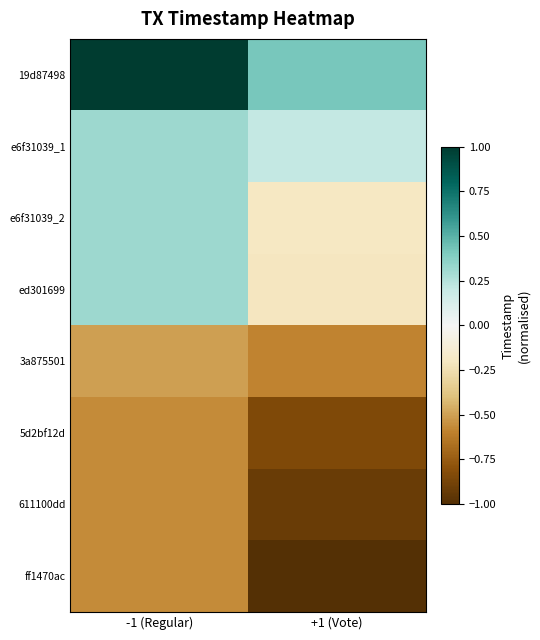

Reading left to right, list all the values displayed in this chart.

19d87498: -1 (Regular)=1.0	+1 (Vote)=0.4
e6f31039_1: -1 (Regular)=0.3	+1 (Vote)=0.2
e6f31039_2: -1 (Regular)=0.3	+1 (Vote)=-0.2
ed301699: -1 (Regular)=0.3	+1 (Vote)=-0.2
3a875501: -1 (Regular)=-0.5	+1 (Vote)=-0.6
5d2bf12d: -1 (Regular)=-0.6	+1 (Vote)=-0.8
611100dd: -1 (Regular)=-0.6	+1 (Vote)=-0.9
ff1470ac: -1 (Regular)=-0.6	+1 (Vote)=-1.0